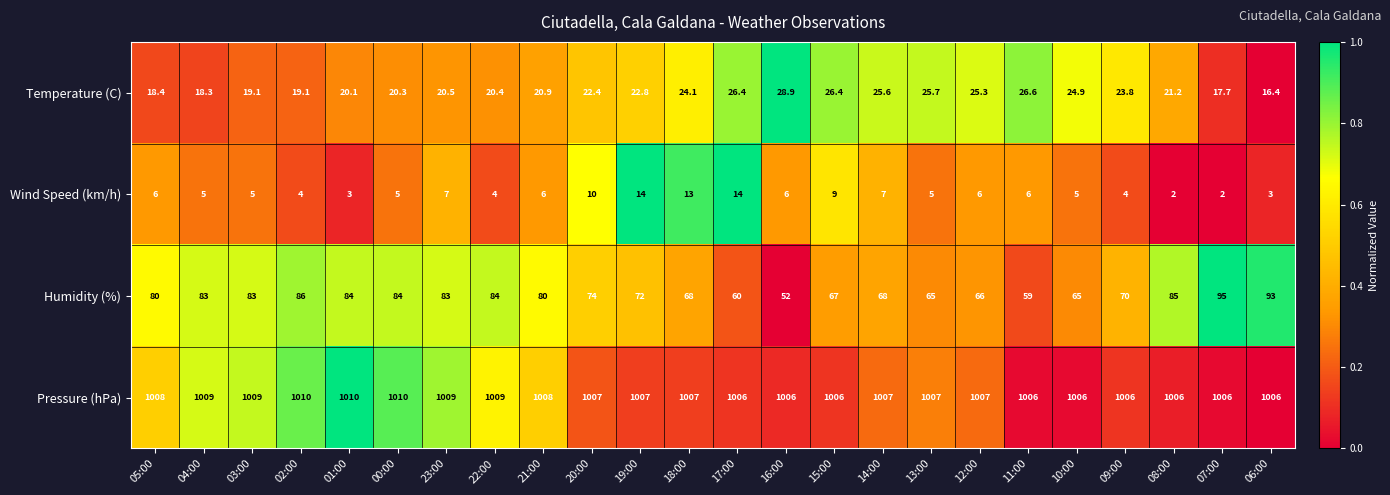

At how many categories does at least one series exceed 319?

24